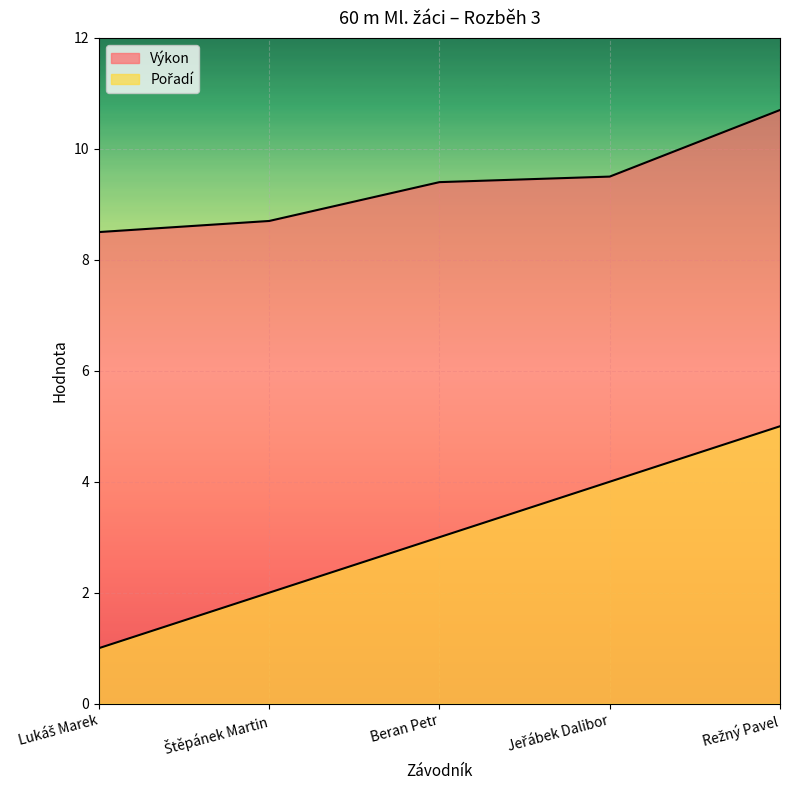

The Výkon series shows 16.0 at Jeřábek Dalibor. True or false?

False